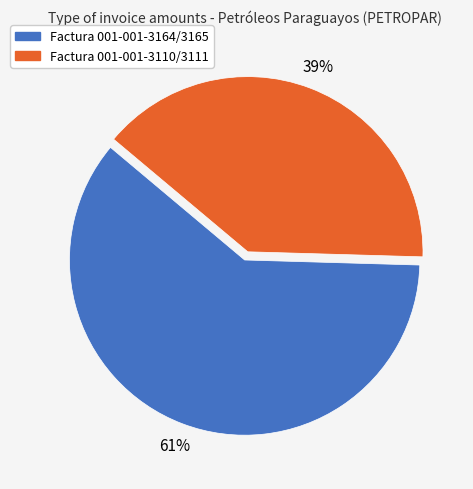

True or false: Factura 001-001-3110/3111 accounts for 46% of the total.

False